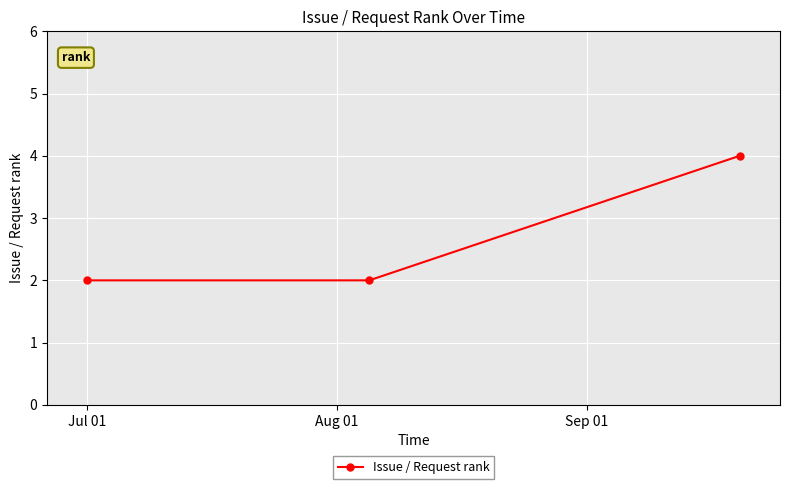

What is the value of the 3rd point from the left?

4